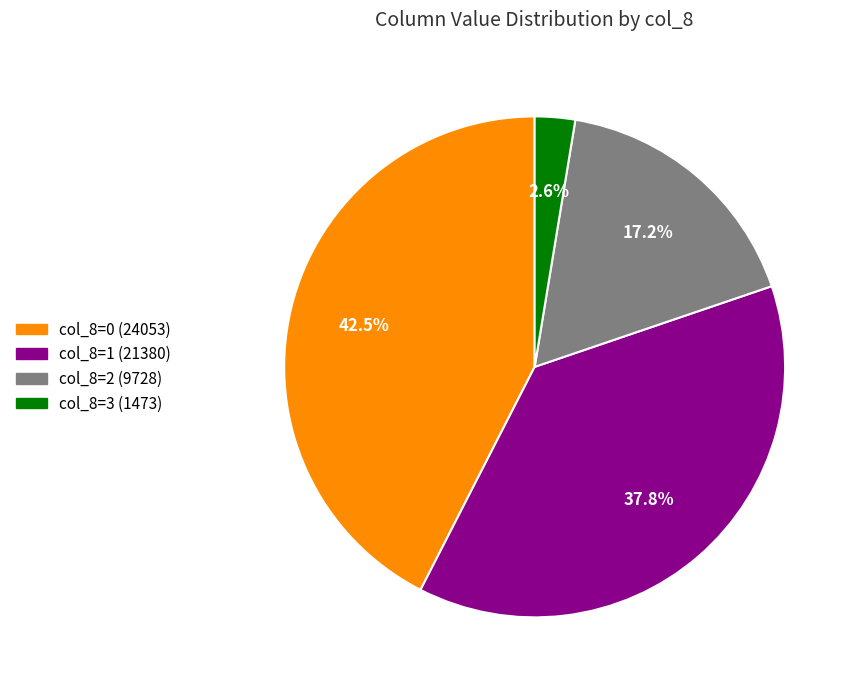

Is there a majority slice in this chart?

No